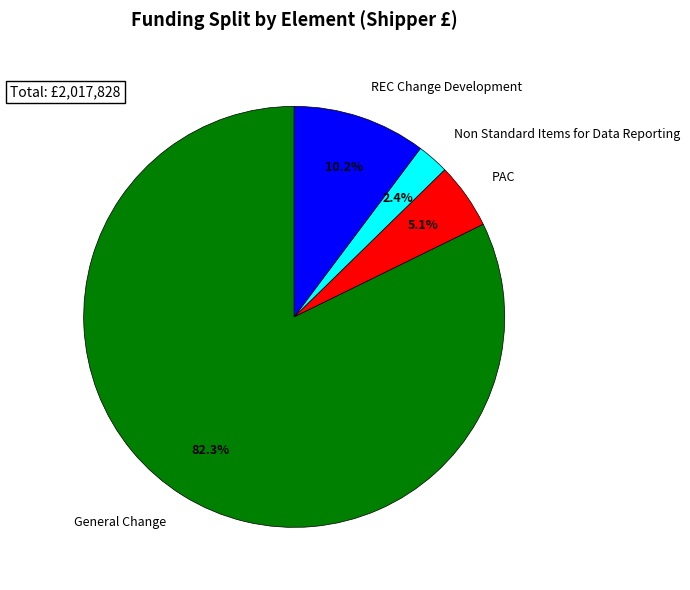

To the nearest percent, what is the difference between the REC Change Development and General Change slice percentages?

72%